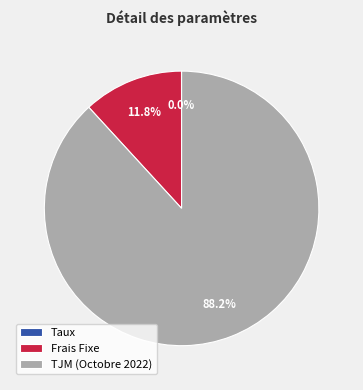

To the nearest percent, what is the average slice percentage?

33%